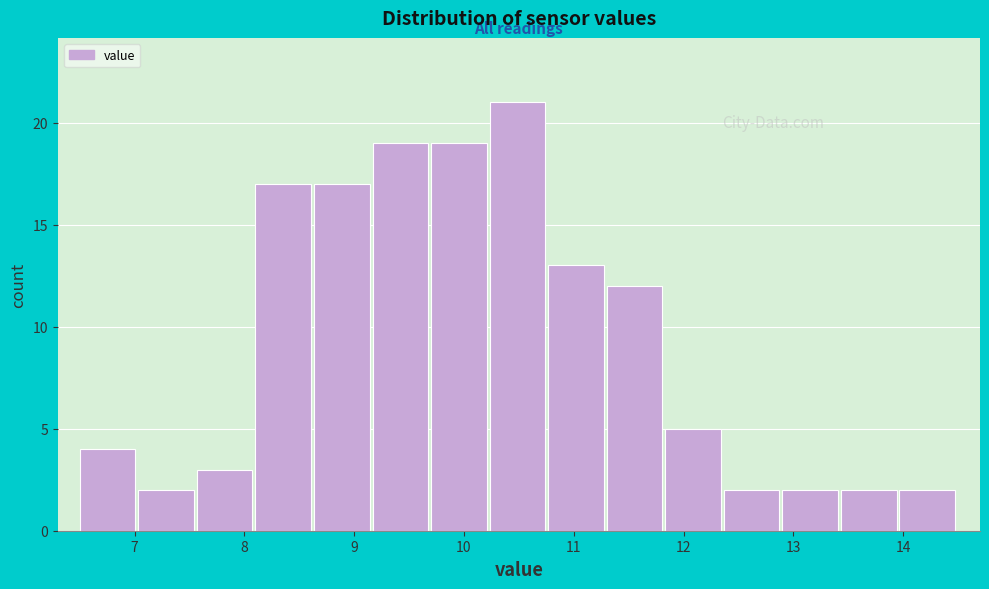

Reading left to right, list every bar in this chart as the range it spans on the x-axis followed by its height. Neither the bar edges nor the heights are printed on the chart, so give them approximately, as read against the axes.

6.5 to 7.0: 4
7.0 to 7.6: 2
7.6 to 8.1: 3
8.1 to 8.6: 17
8.6 to 9.2: 17
9.2 to 9.7: 19
9.7 to 10.2: 19
10.2 to 10.8: 21
10.8 to 11.3: 13
11.3 to 11.8: 12
11.8 to 12.4: 5
12.4 to 12.9: 2
12.9 to 13.4: 2
13.4 to 14.0: 2
14.0 to 14.5: 2